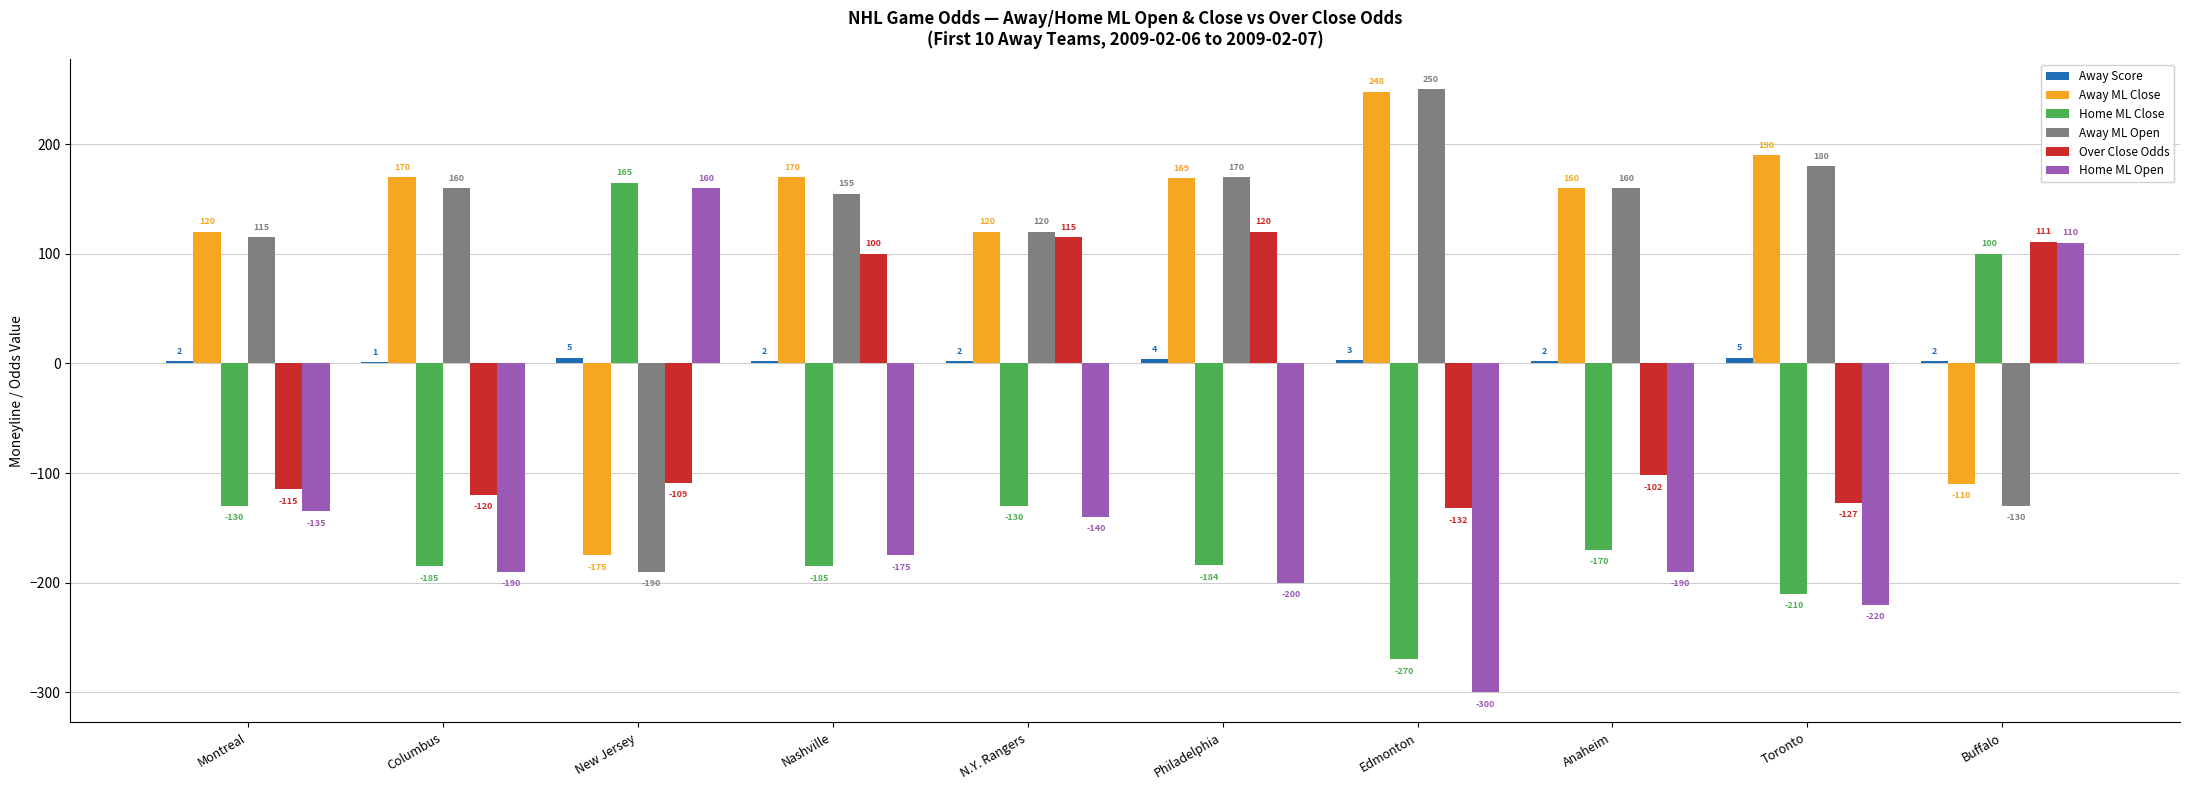

Are the bars grouped side by side (vs. stacked)?

Yes